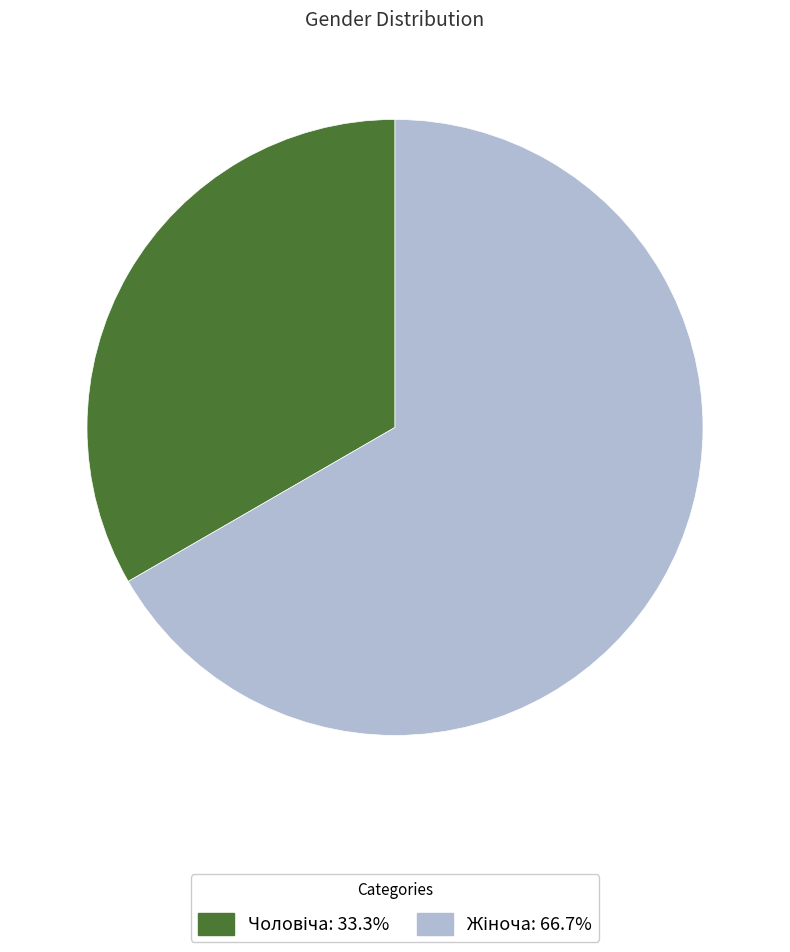

Is there any slice that represents more than half of the pie?

Yes